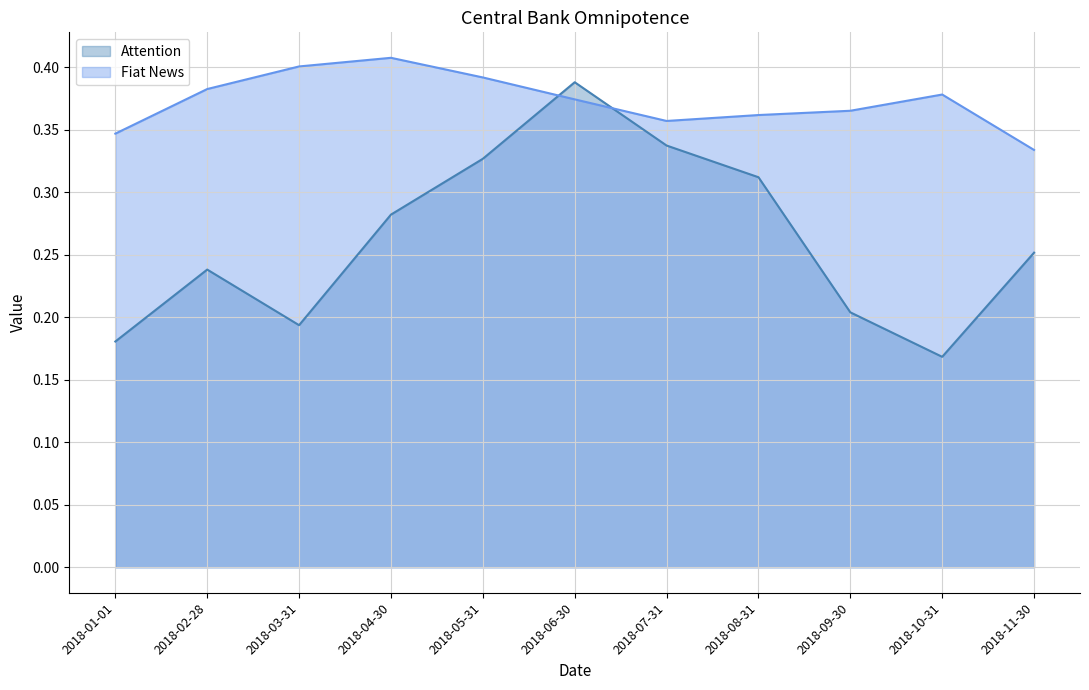

True or false: Attention has a value of 0.6 at 2018-08-31.

False